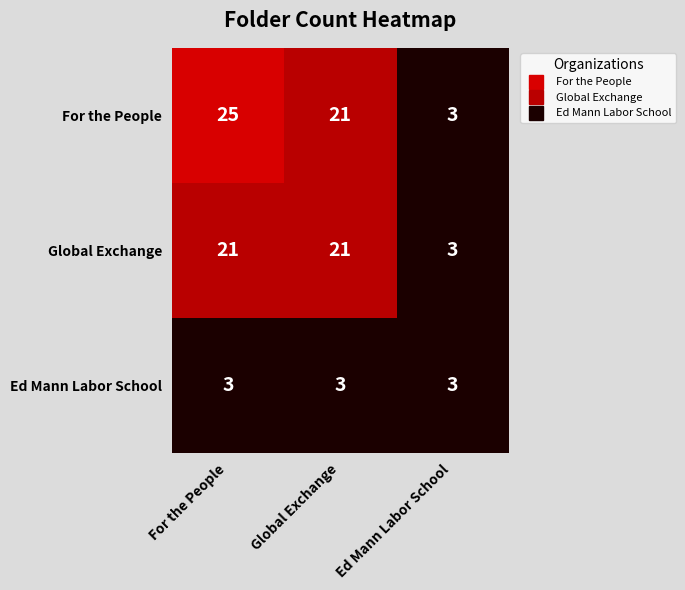

The Ed Mann Labor School series shows 1 at Ed Mann Labor School. True or false?

False